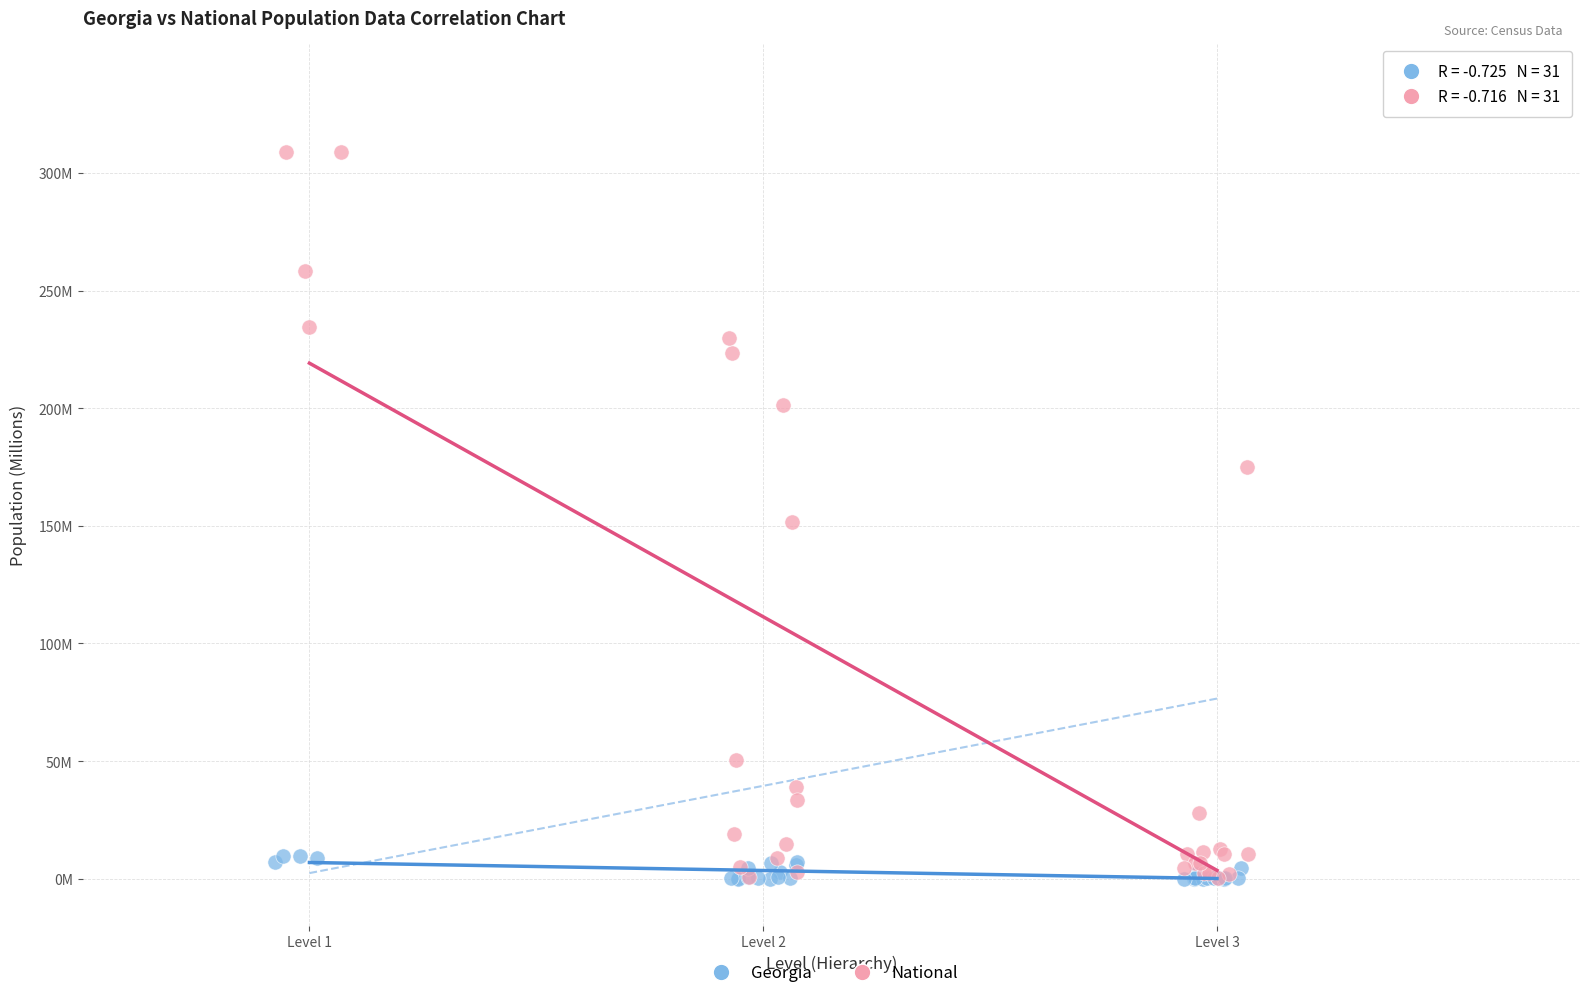

What are all the series names shown in the legend?

Georgia, National